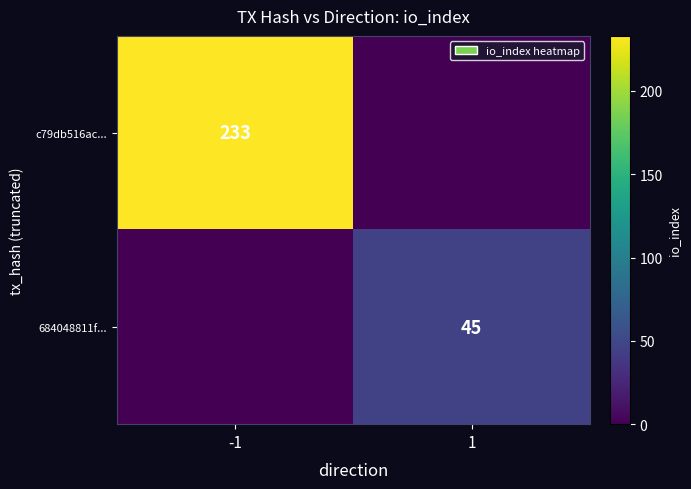

True or false: c79db516ac... has a value of 316 at -1.

False